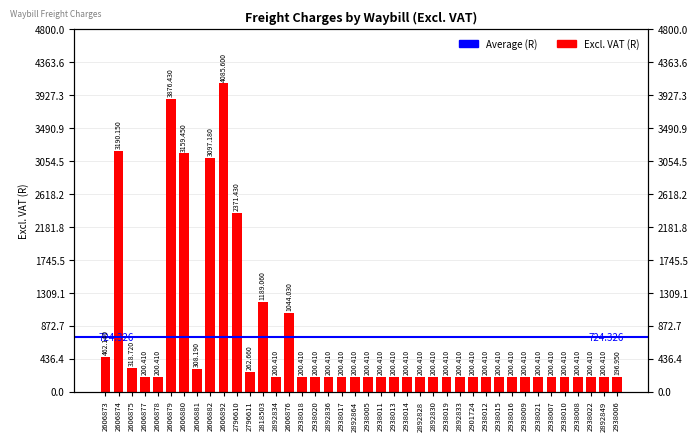

Reading left to right, extract all data points from this chart.

2606873=462.1	2606874=3190.2	2606875=318.7	2606877=200.4	2606878=200.4	2606879=3876.4	2606880=3159.4	2606881=308.2	2606882=3097.2	2606892=4085.6	2796610=2371.4	2796611=262.7	2818503=1189.1	2892834=200.4	2606876=1044.0	2938018=200.4	2938020=200.4	2892836=200.4	2938017=200.4	2892864=200.4	2938005=200.4	2938011=200.4	2938013=200.4	2938014=200.4	2892828=200.4	2892830=200.4	2938019=200.4	2892833=200.4	2901724=200.4	2938012=200.4	2938015=200.4	2938016=200.4	2938009=200.4	2938021=200.4	2938007=200.4	2938010=200.4	2938008=200.4	2938022=200.4	2892849=200.4	2938006=196.9